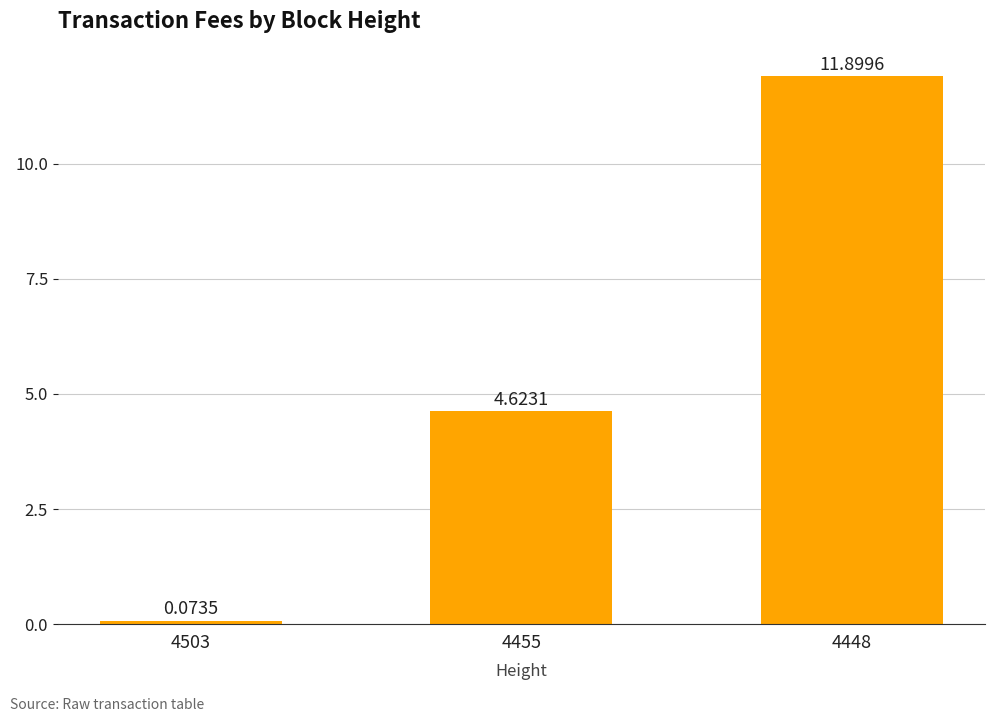

Rank the categories by value from highest to lowest.

4448, 4455, 4503